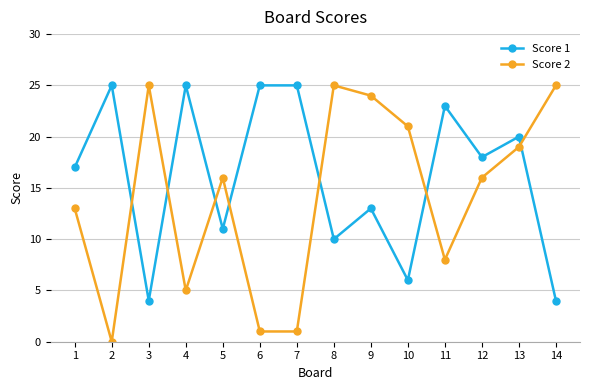

Is the value of Score 2 at 4 greater than the value of Score 1 at 10?

No